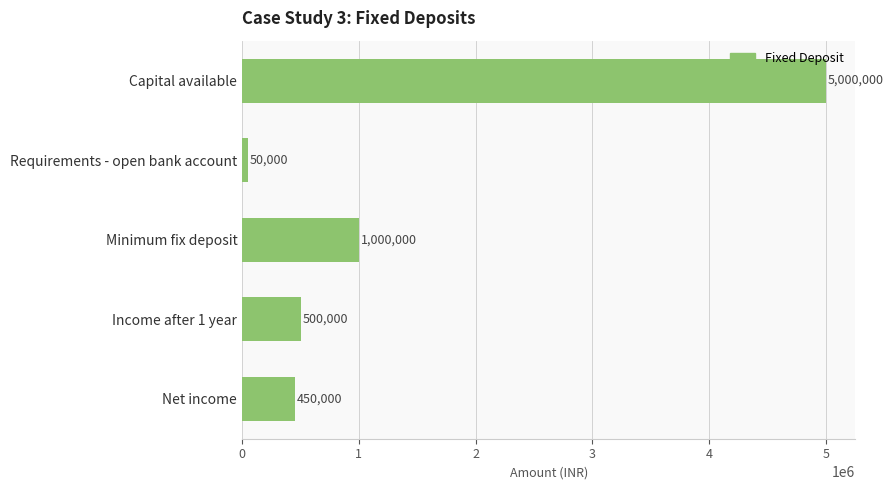

Reading top to bottom, extract all data points from this chart.

Capital available=5000000	Requirements - open bank account=50000	Minimum fix deposit=1000000	Income after 1 year=500000	Net income=450000